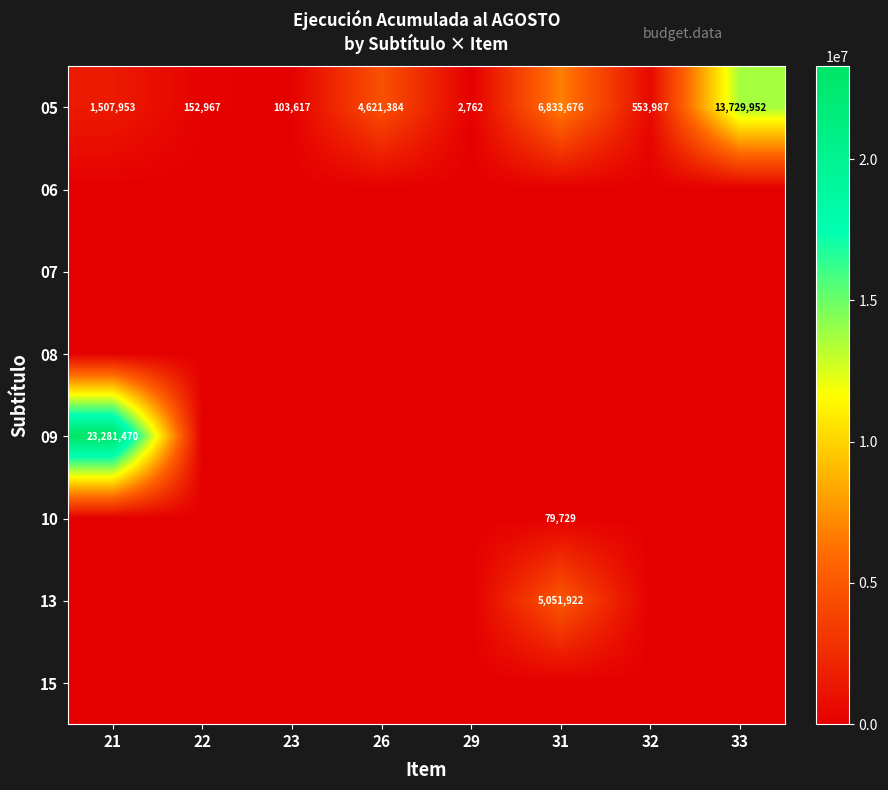

Where is 05 nearest to the value 6866357?

31